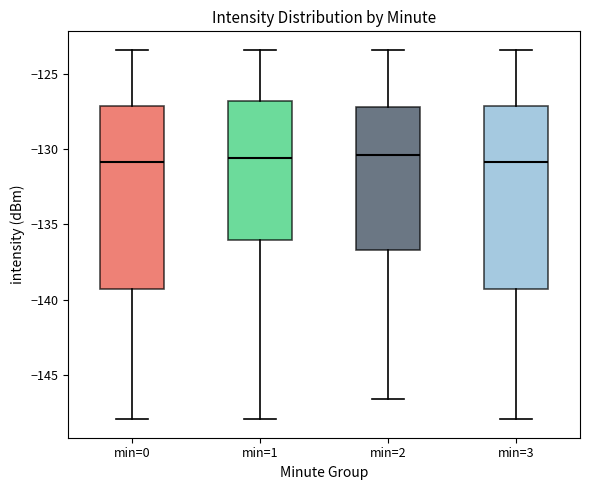

Where does the upper whisker of the box for min=3 end on the y-axis? The values are not printed on the chart, so give them approximately, as read against the axis.

-123.5